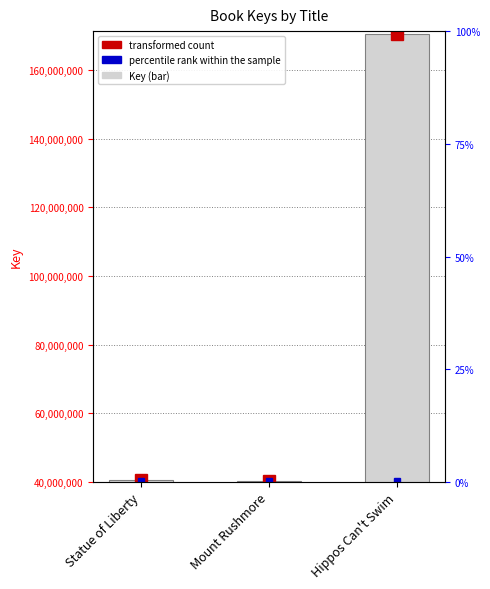

How many data points are less than 40404188?

1